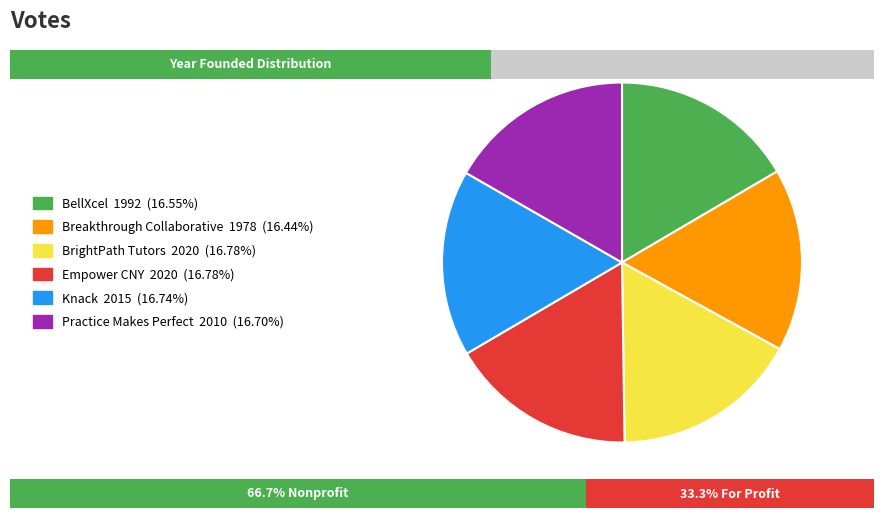

How much of the chart is everything except BellXcel?

83.4%